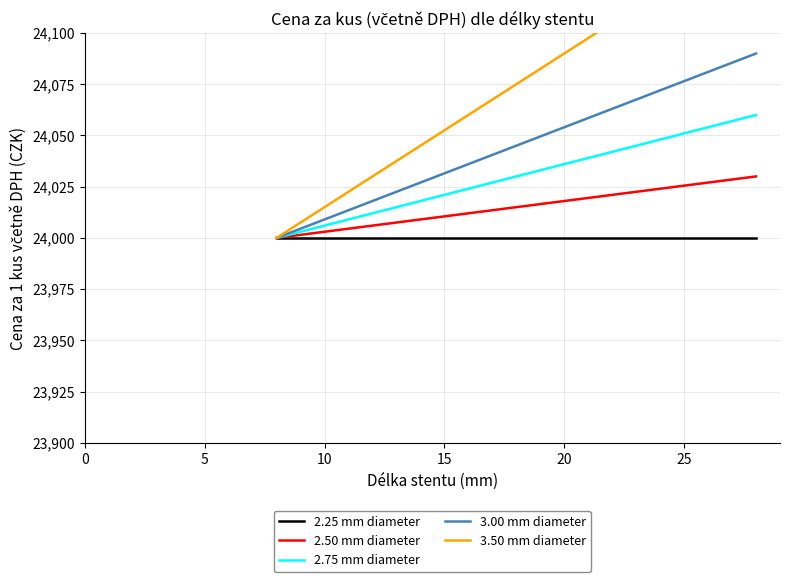

How many lines are shown in the chart?

5